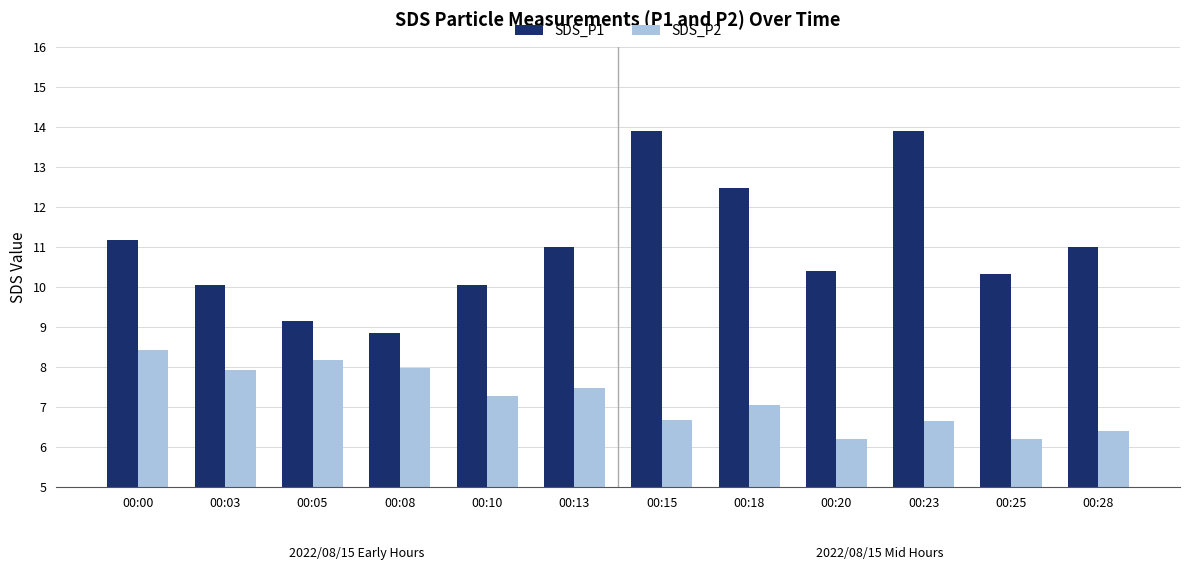

What is the sum of the SDS_P1 values at 00:18 and 00:00?

23.7